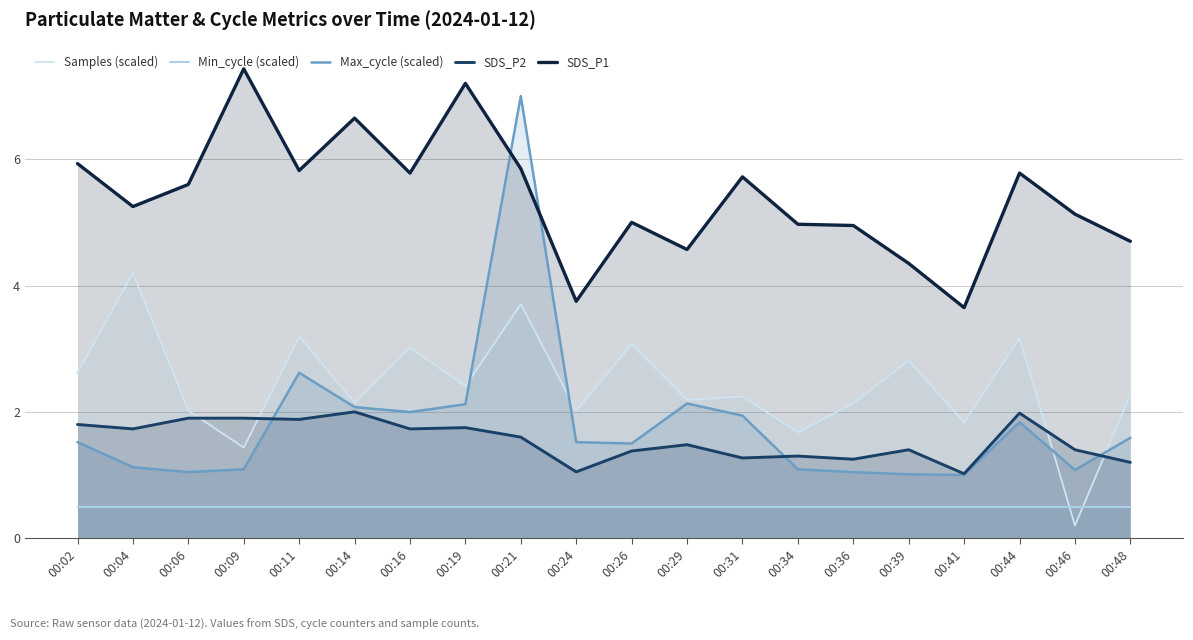

Is it true that SDS_P1 equals 2.9 at 00:16?

False